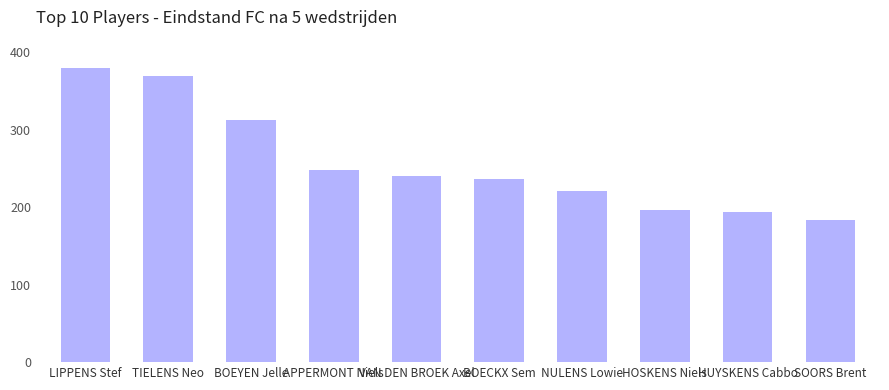

What is the difference between the second highest and minimum values?

185